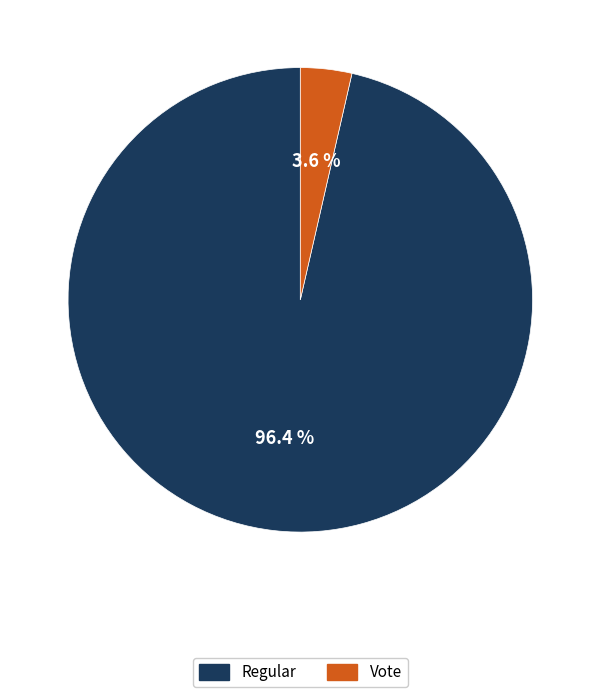

What percentage is NOT represented by Regular?

3.6%